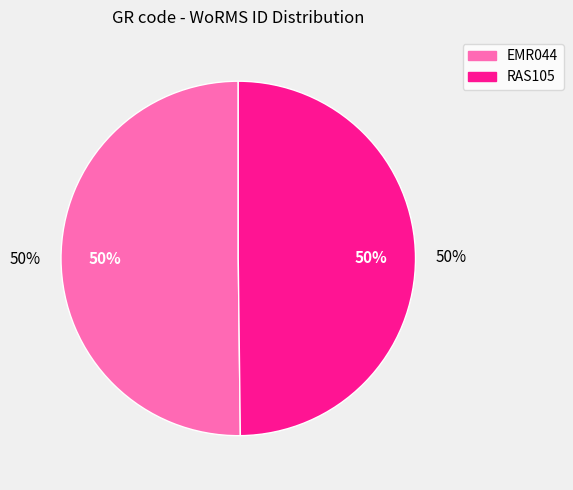

What is the smallest slice in the pie chart?

RAS105